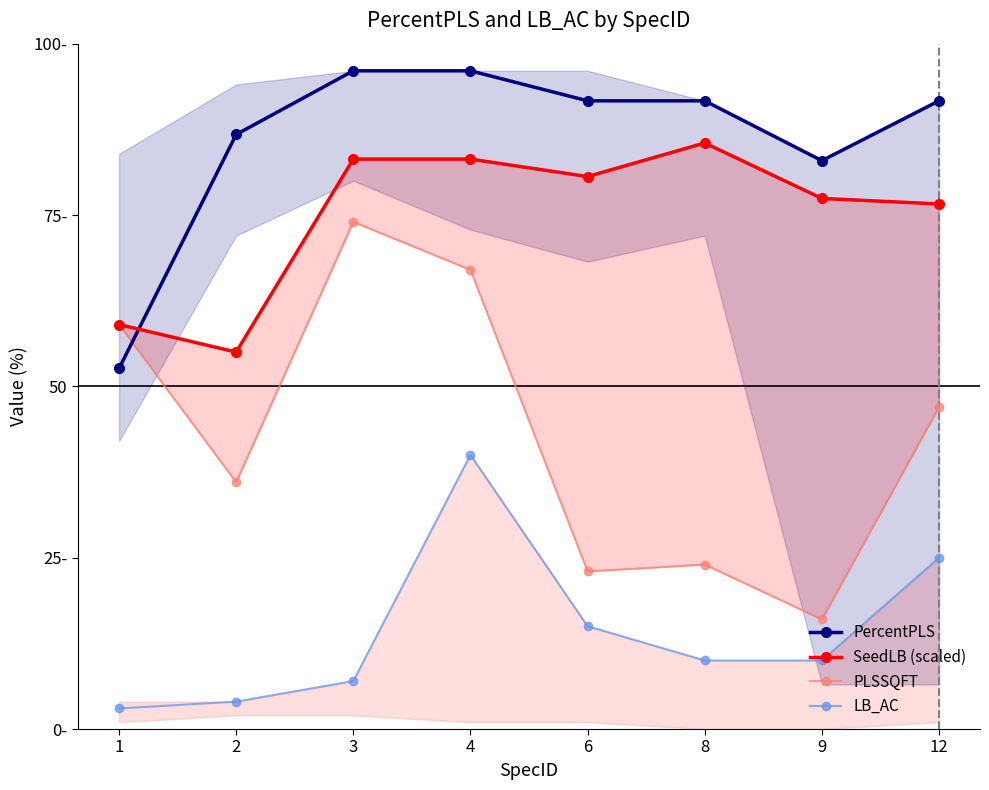

Reading right to left, what are all the values shown in this chart?

PercentPLS: 12=91.7	9=82.9	8=91.7	6=91.7	4=96.0	3=96.0	2=86.8	1=52.6
SeedLB (scaled): 12=76.6	9=77.4	8=85.5	6=80.6	4=83.2	3=83.2	2=55.0	1=59.0
PLSSQFT: 12=47.0	9=16.0	8=24.0	6=23.0	4=67.0	3=74.0	2=36.0	1=59.0
LB_AC: 12=25.0	9=10.0	8=10.0	6=15.0	4=40.0	3=7.0	2=4.0	1=3.0